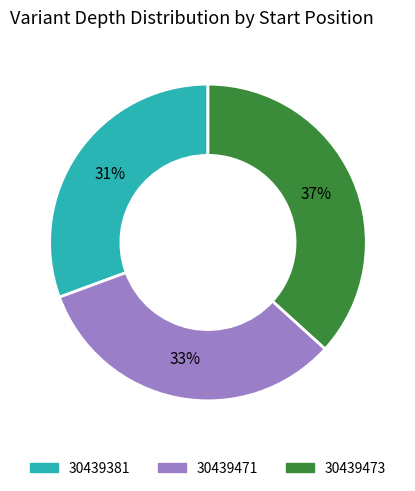

Between 30439471 and 30439473, which is larger?

30439473